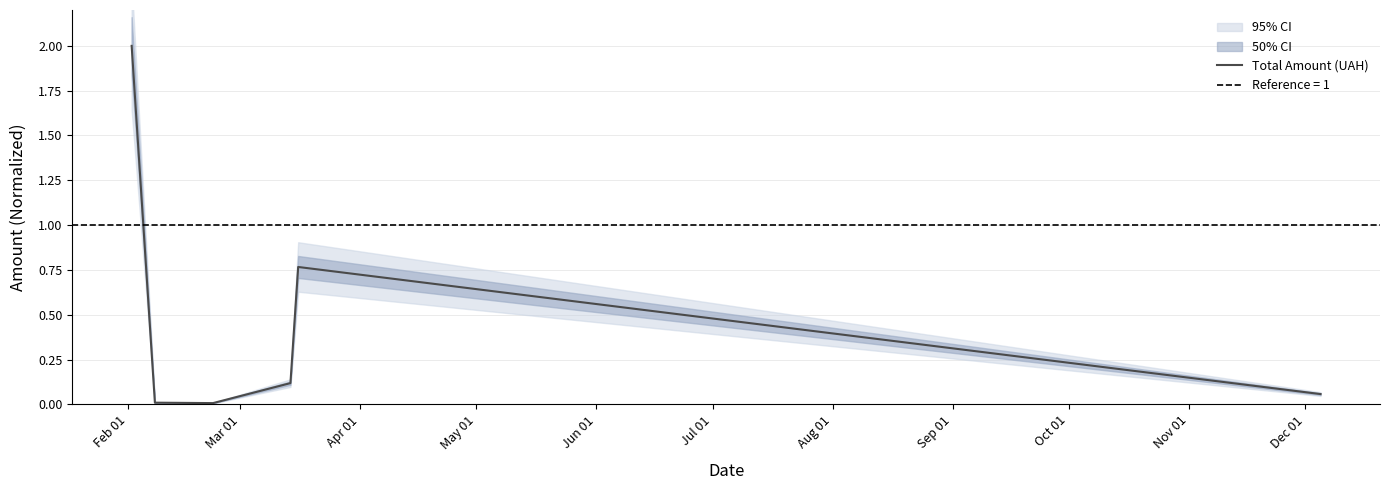

What is the maximum value shown in the chart?

2.0